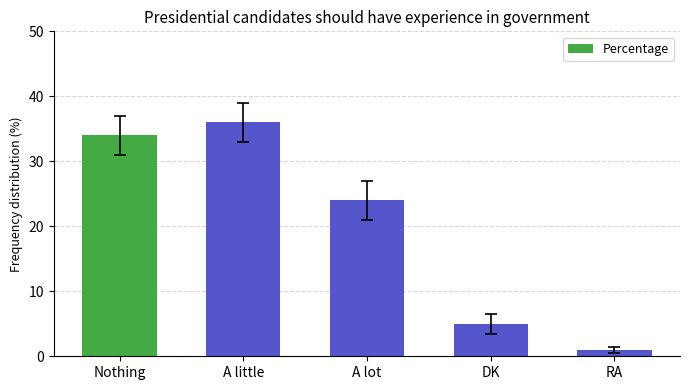

List the labels in order of value, smallest first.

RA, DK, A lot, Nothing, A little